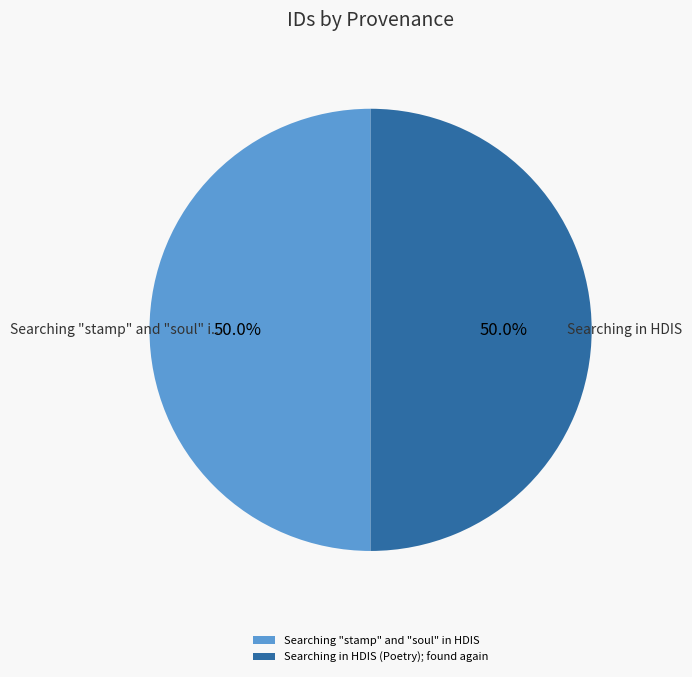

What is the ratio of the value at Searching "stamp" and "soul" in HDIS to the value at Searching in HDIS (Poetry); found again?

1.0